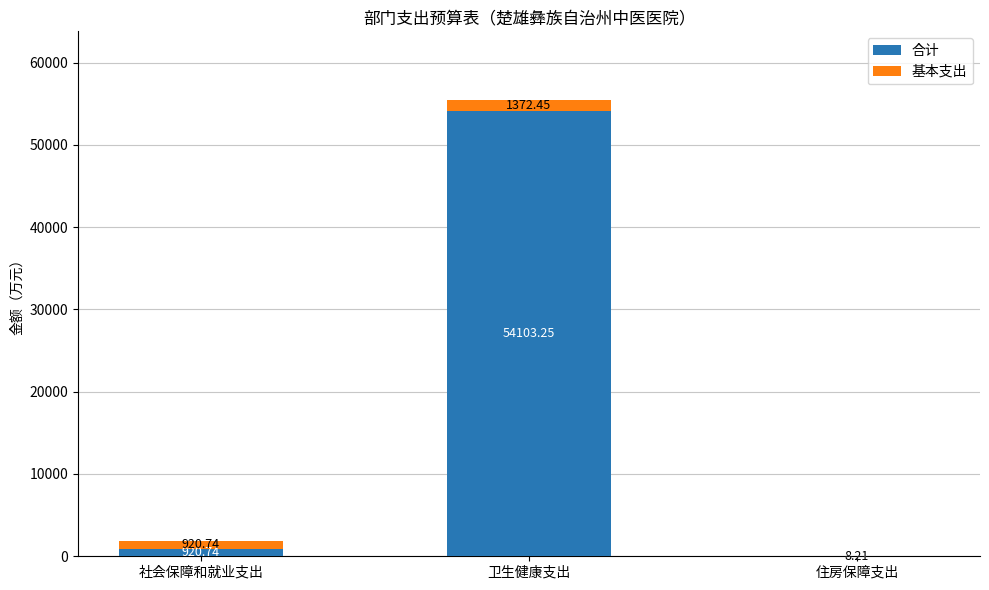

Where does the 合计 series first go above 920?

社会保障和就业支出